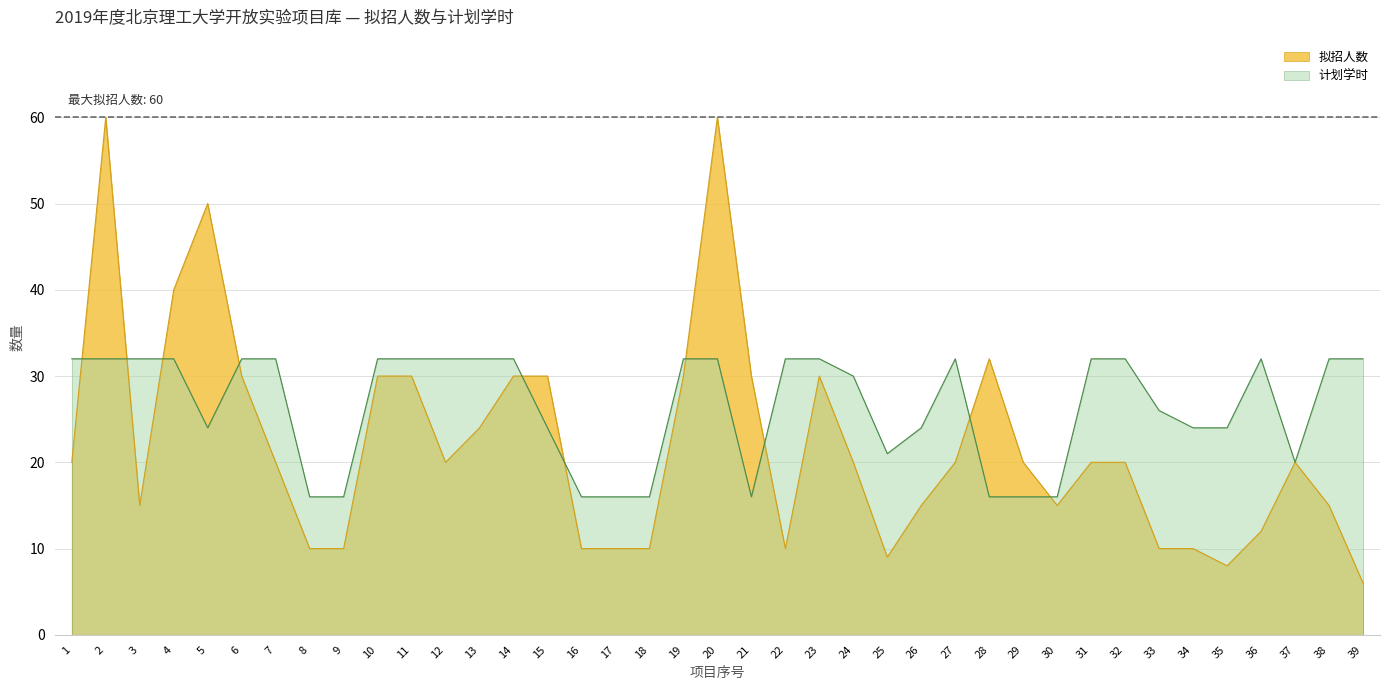

How many lines are shown in the chart?

2